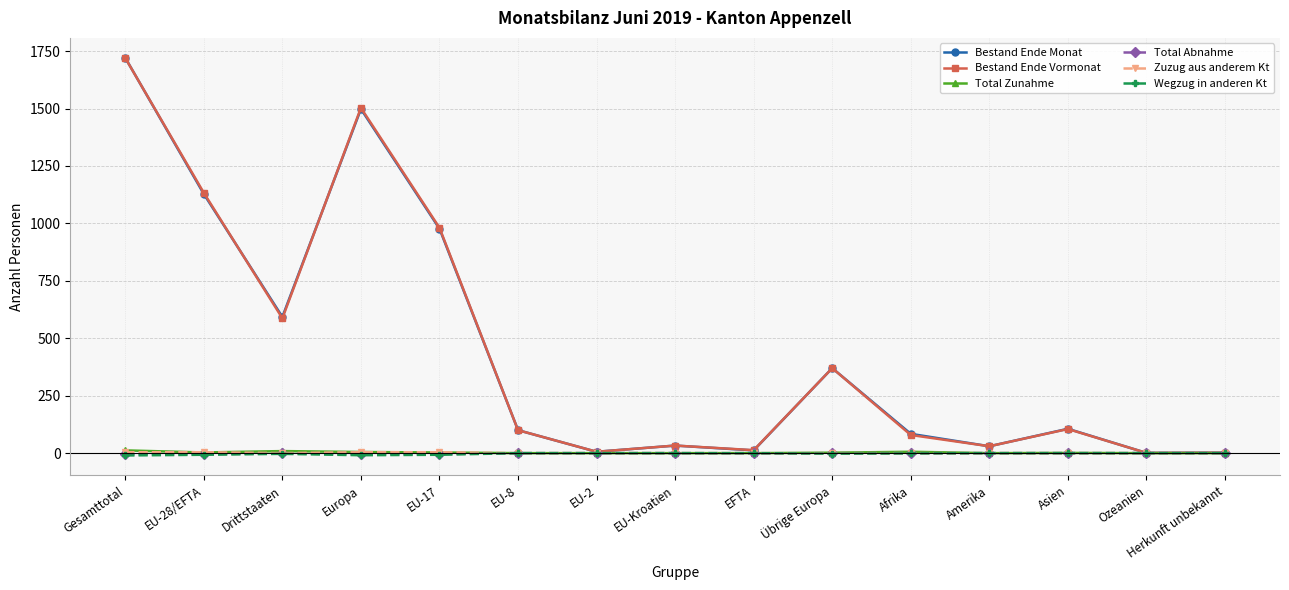

At which category does Bestand Ende Monat reach its first local valley?

Drittstaaten